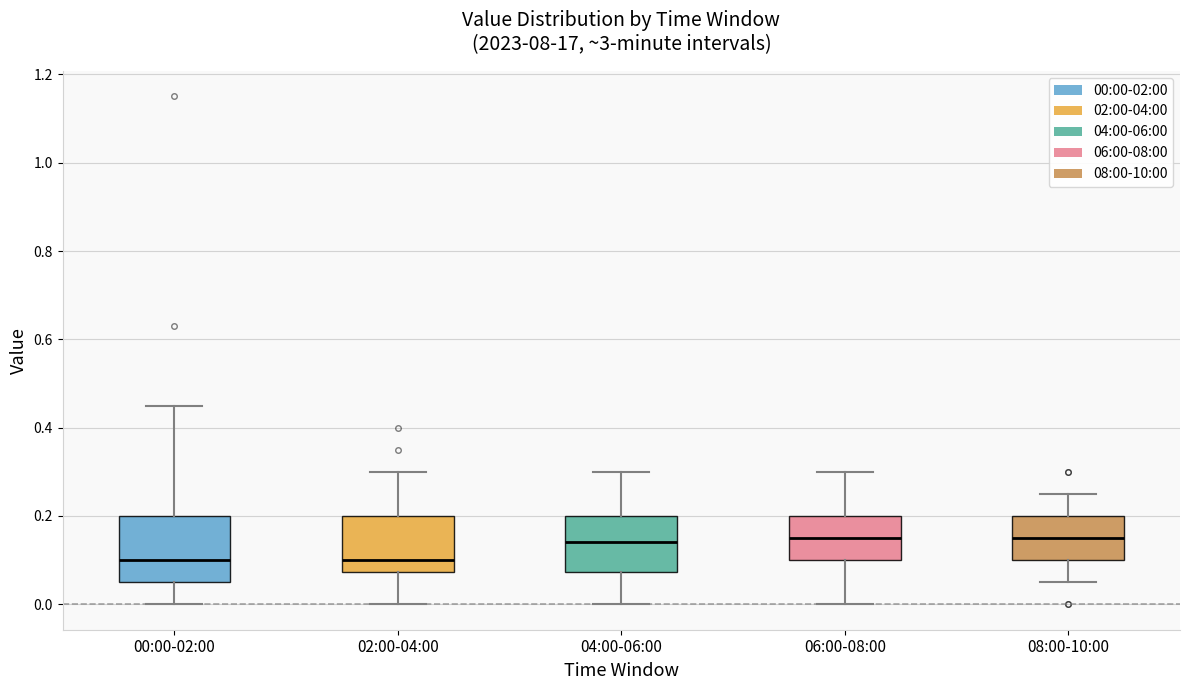

Where does the upper whisker of the box for 02:00-04:00 end on the y-axis? The values are not printed on the chart, so give them approximately, as read against the axis.

0.30